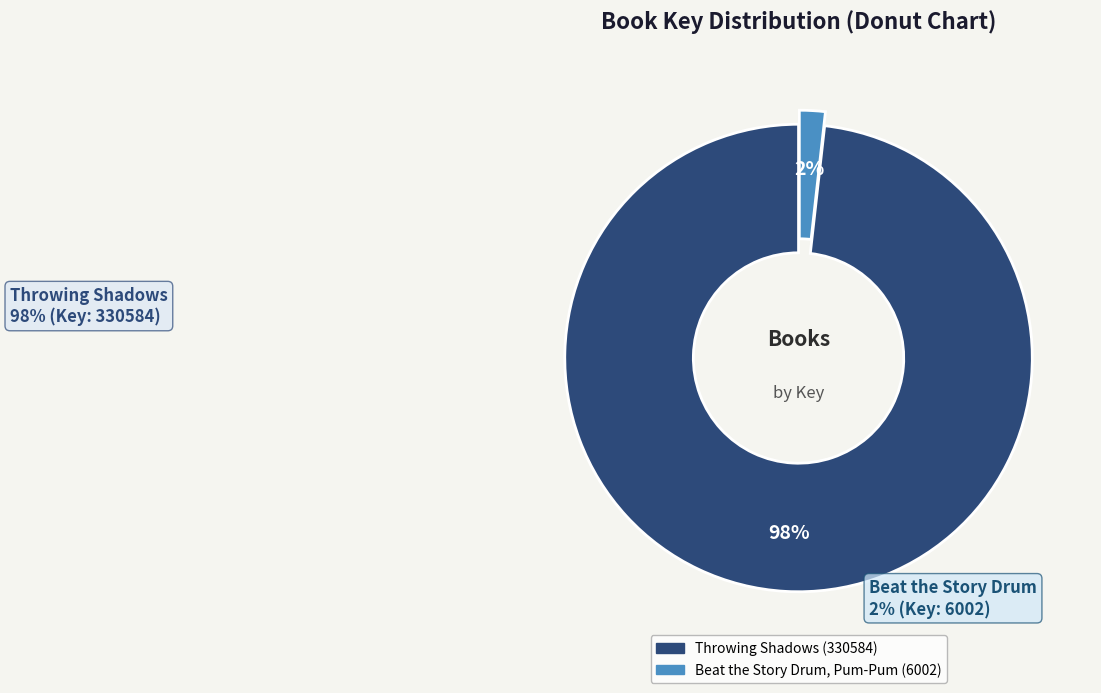

Which has a higher value, Throwing Shadows (330584) or Beat the Story Drum, Pum-Pum (6002)?

Throwing Shadows (330584)